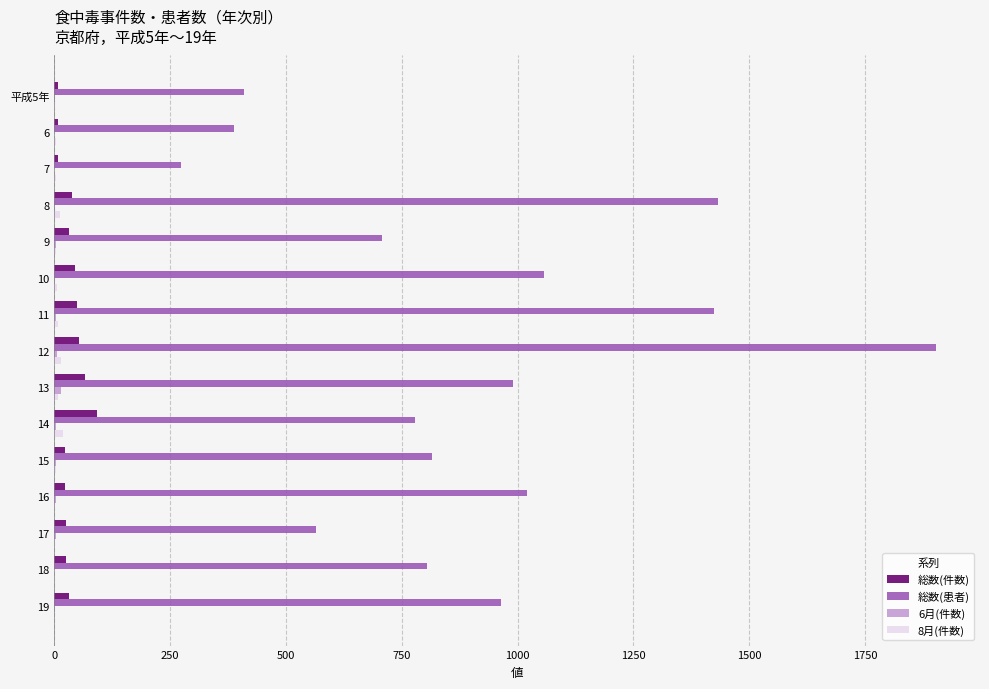

Between 8 and 10, which series saw the biggest shift?

総数(患者)